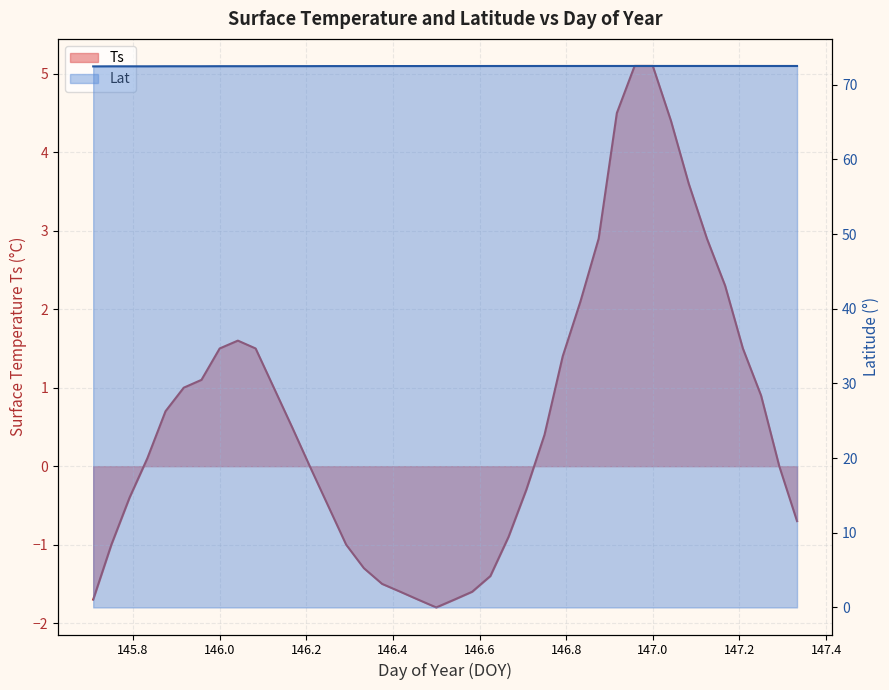

The value of Ts at 146.667 is -0.9. True or false?

True